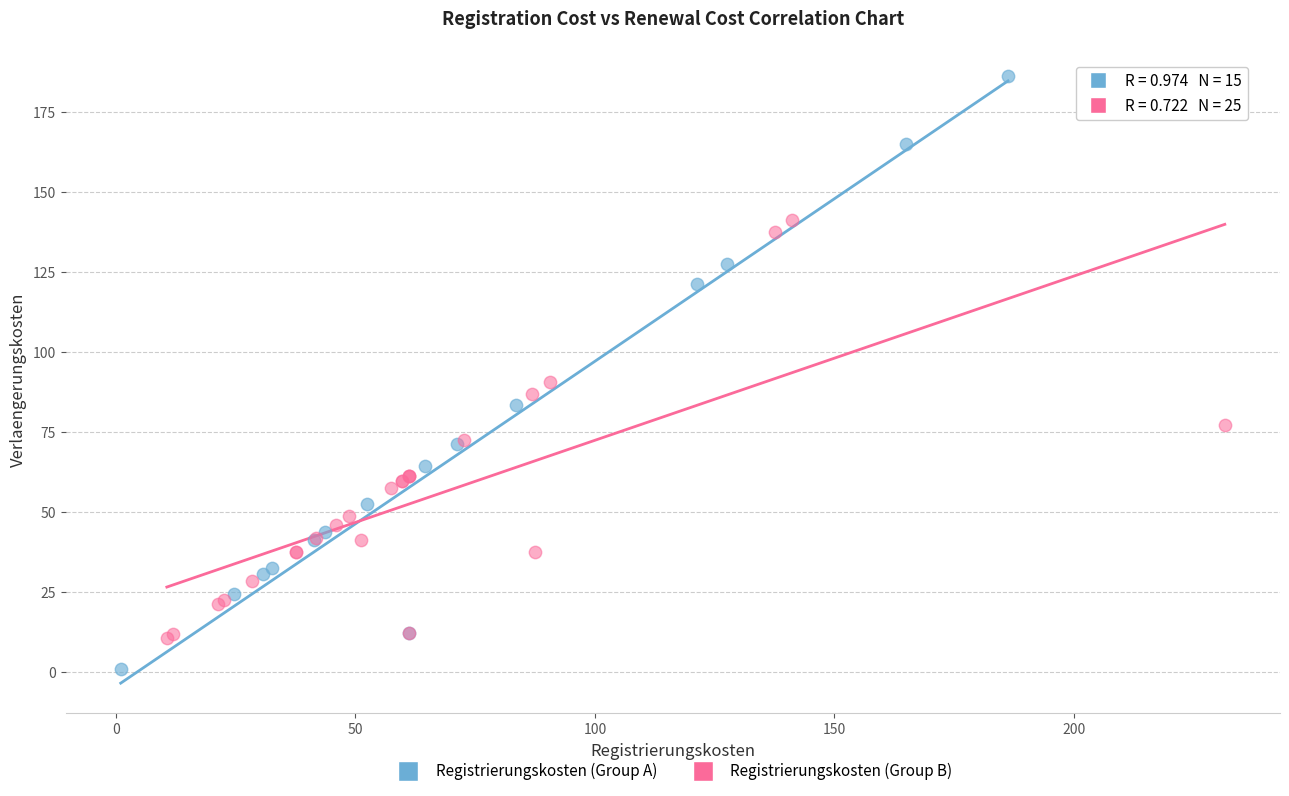

Which series contains the highest Y value?

Registrierungskosten (Group A)